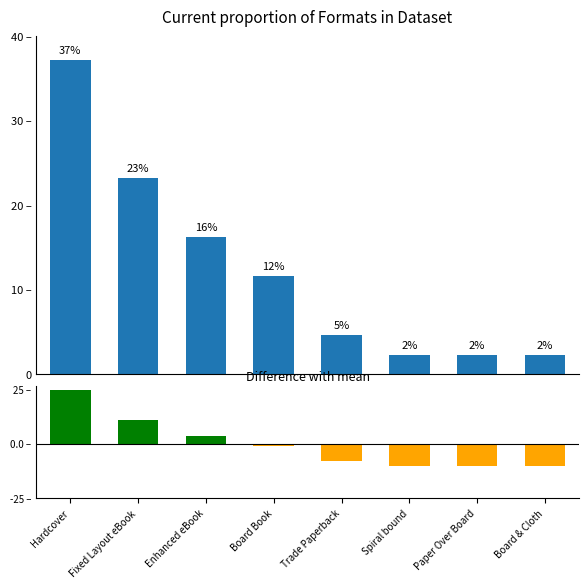

What is the label of the 7th bar from the right?

Fixed Layout eBook